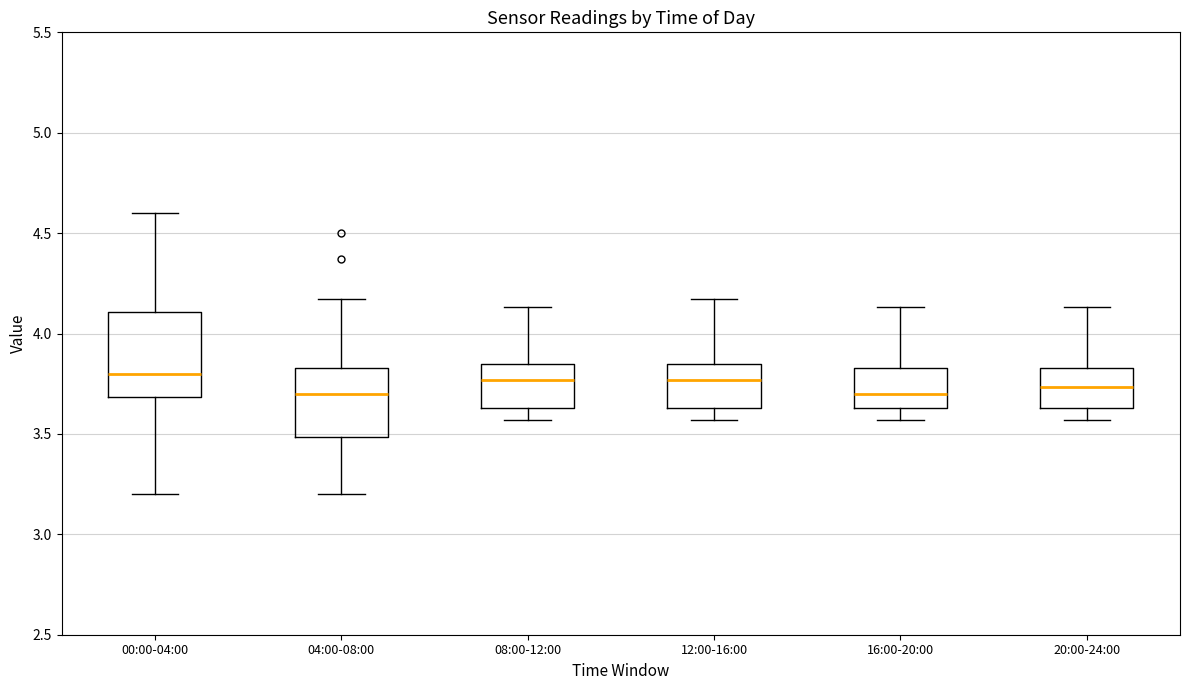

Where is the upper edge of the box for 08:00-12:00 on the y-axis? The values are not printed on the chart, so give them approximately, as read against the axis.

3.85